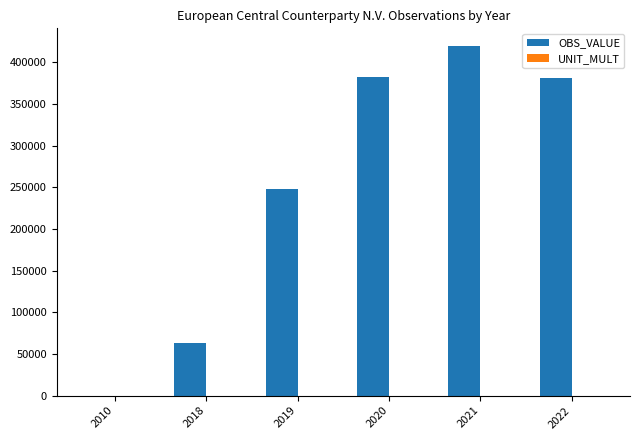

Which series changed the most between 2020 and 2021?

OBS_VALUE